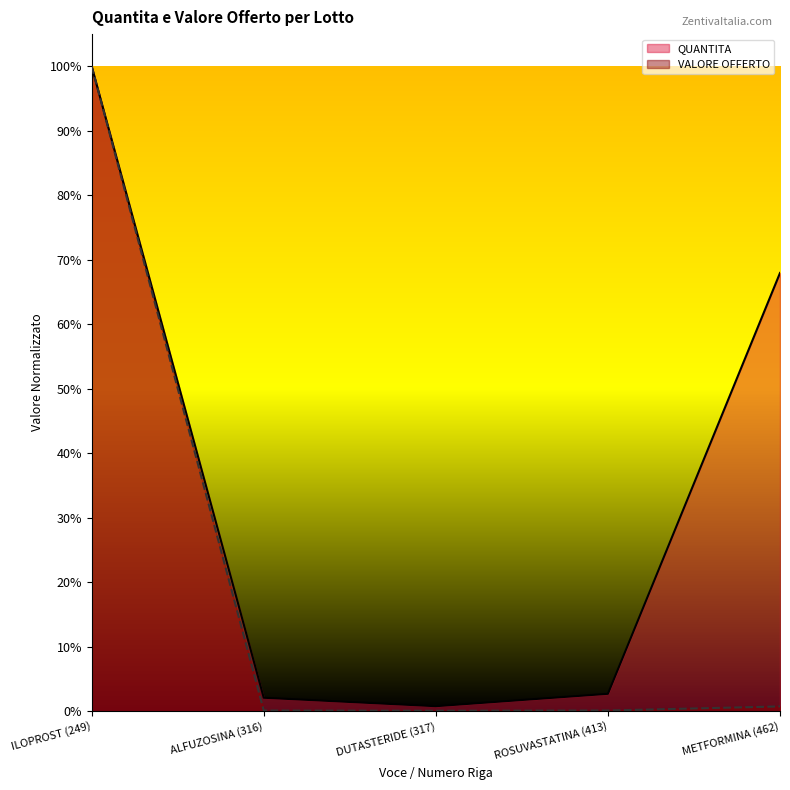

What is the average value of the QUANTITA series?

0.3